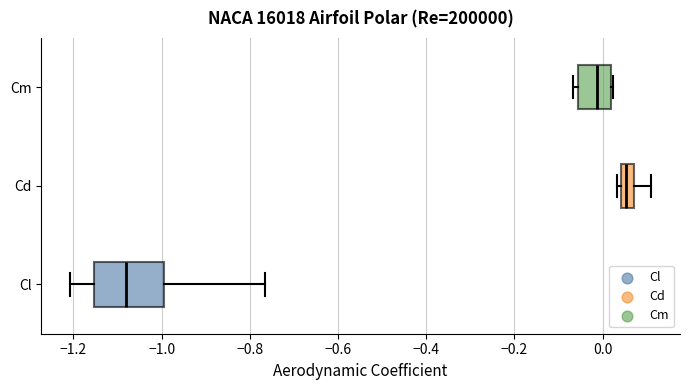

Which box has the furthest to the right median line?

Cd